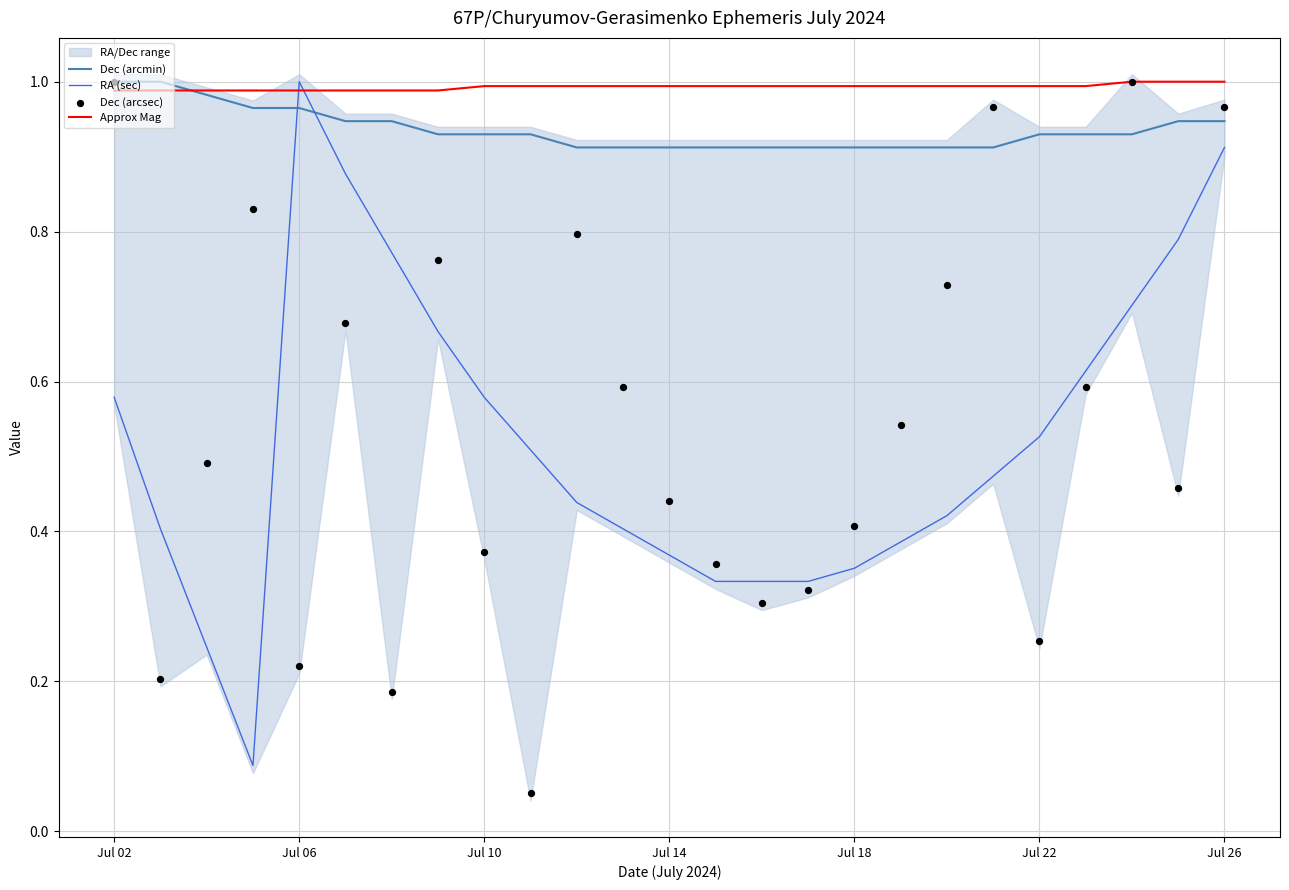

True or false: Approx Mag has a value of 1.0 at Jul 14.

True